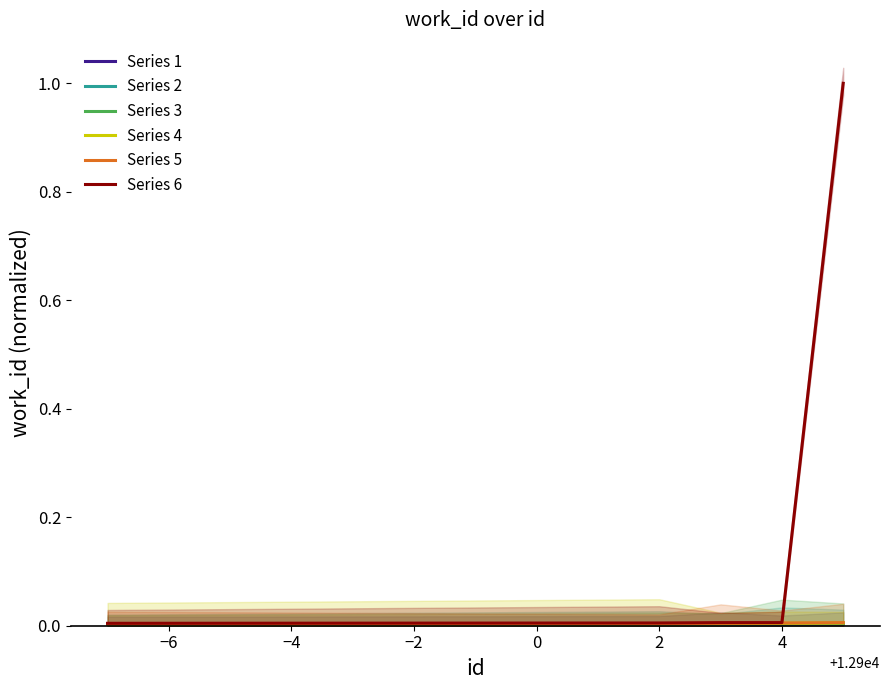

Between −8 and −2, which series saw the biggest shift?

Series 1